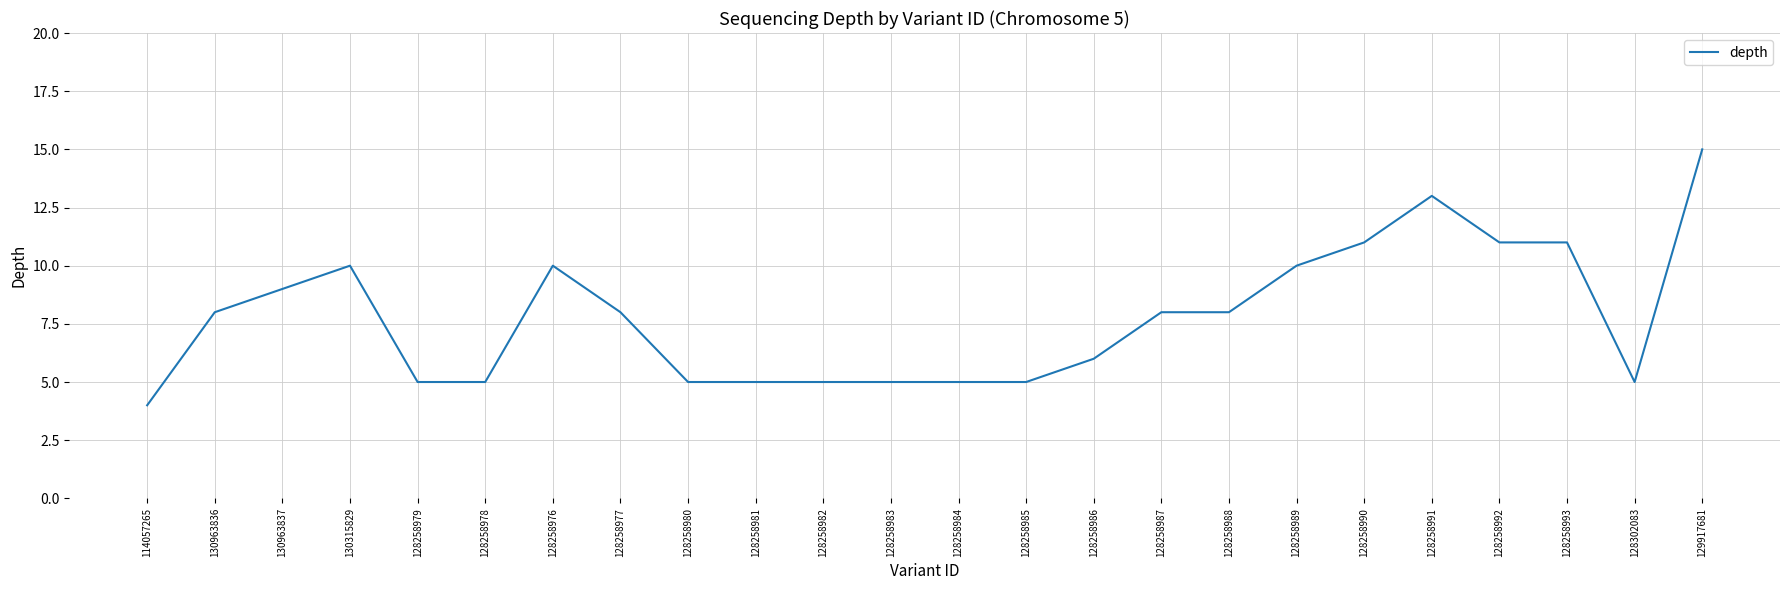

What is the difference between the values at 128258987 and 128258982?

3